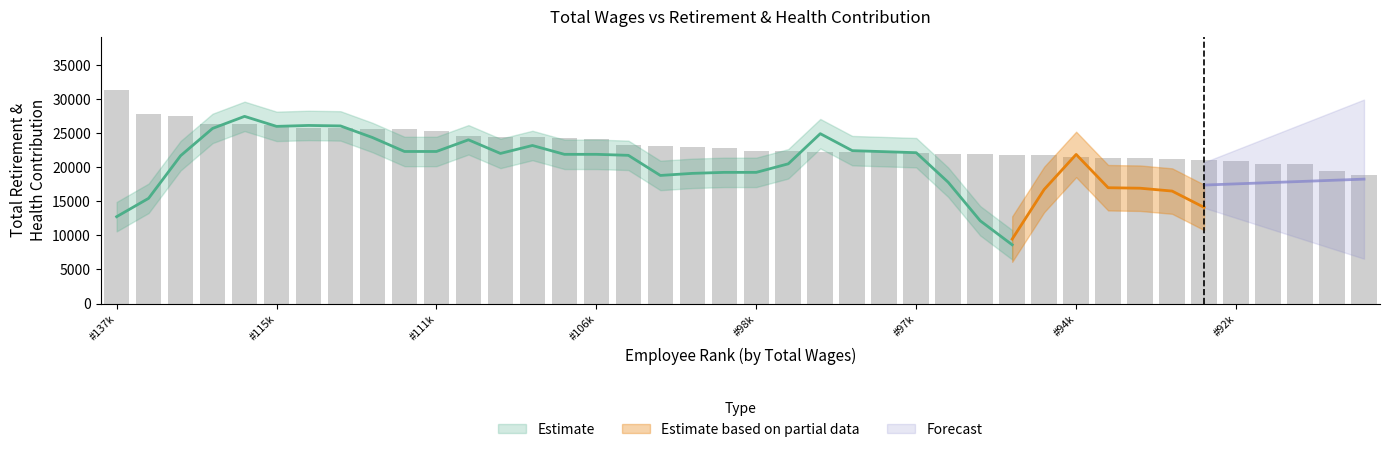

Reading right to left, transcribe all the data shown in this chart.

18863.2	19464.6	20404.1	20510.4	20937.0	21020.3	21264.7	21322.2	21365.6	21457.6	21713.6	21751.9	21902.1	21995.4	22044.3	22216.7	22237.1	22271.4	22304.1	22365.9	22878.6	22962.8	23120.5	23194.7	24192.3	24288.0	24362.0	24442.2	24577.8	25360.5	25544.5	25668.3	25694.9	25714.4	26179.6	26285.7	26307.3	27572.9	27739.8	31308.0